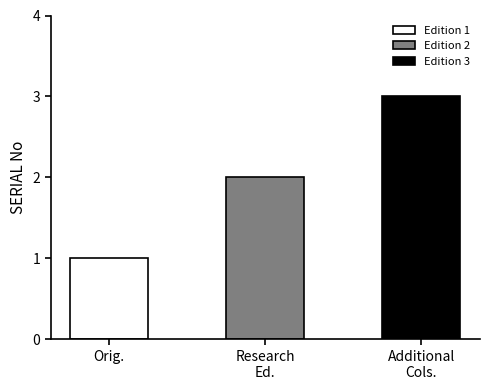

The chart shows a value of 2 at The KILLALOE MARRIAGES RESEARCH Edition. True or false?

True